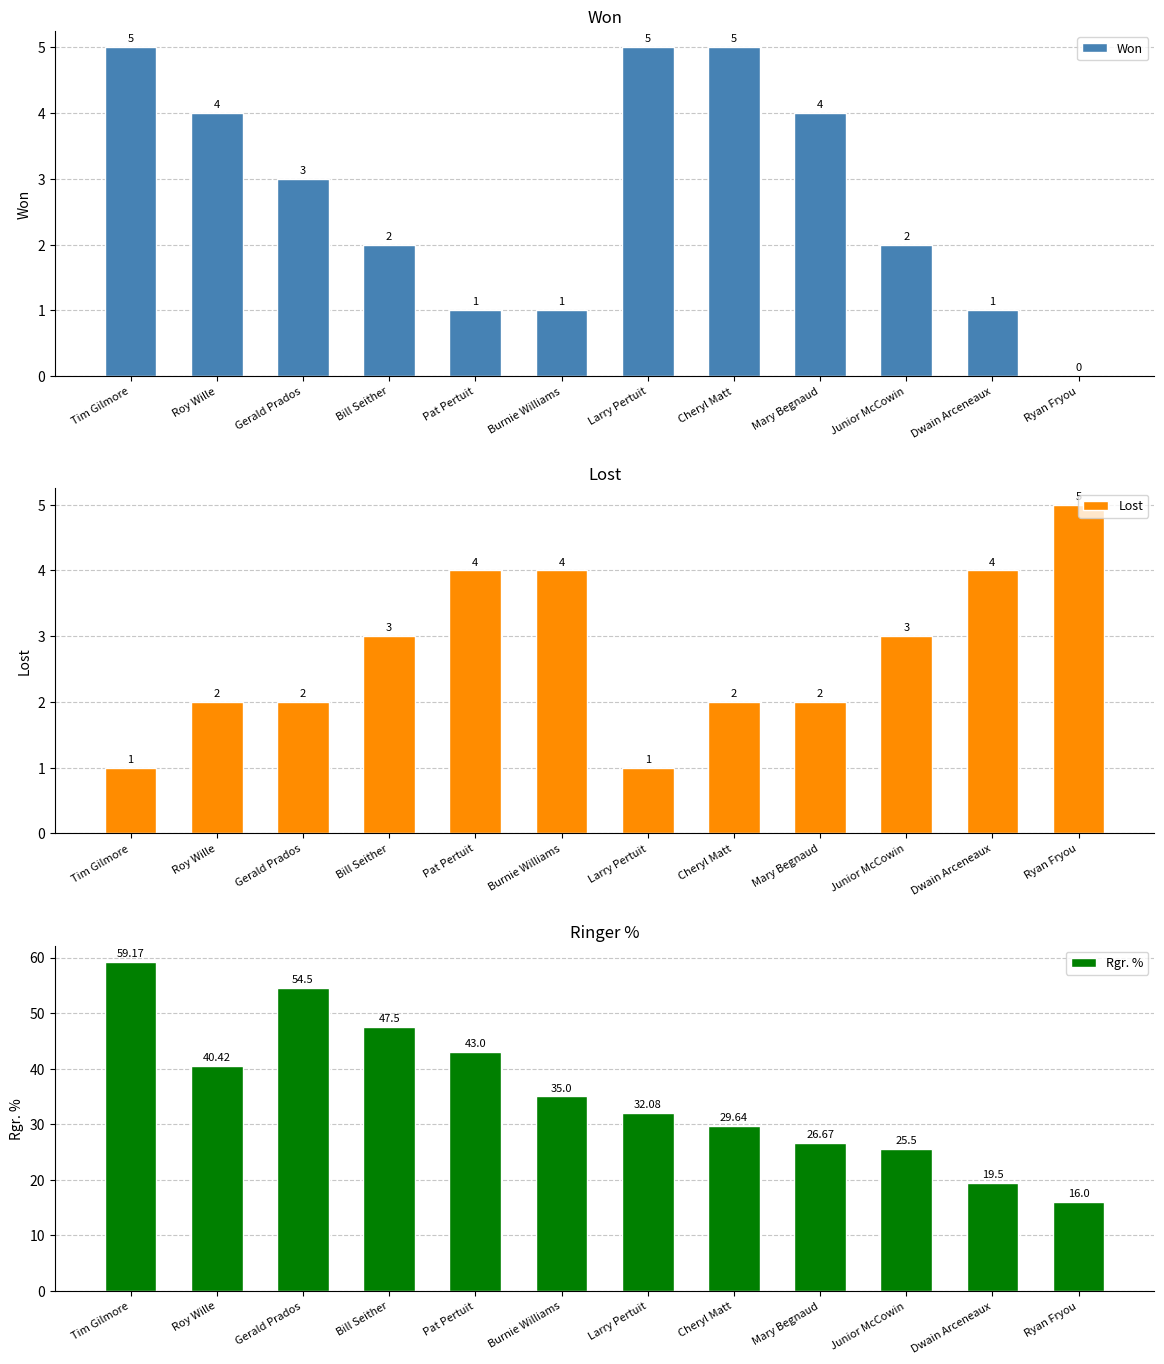

At which label does Lost first exceed 3?

Pat Pertuit